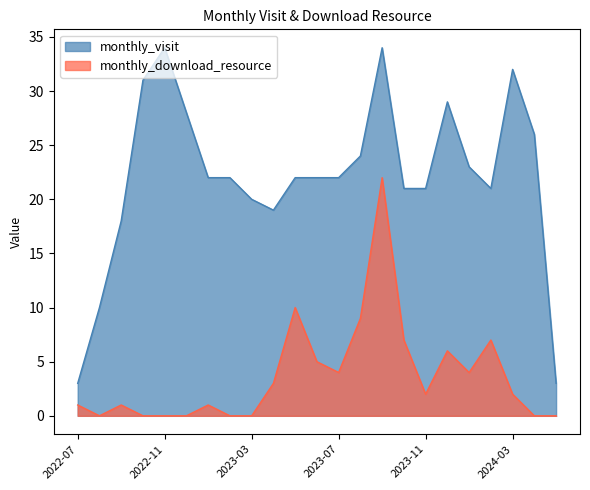

How many lines are shown in the chart?

2